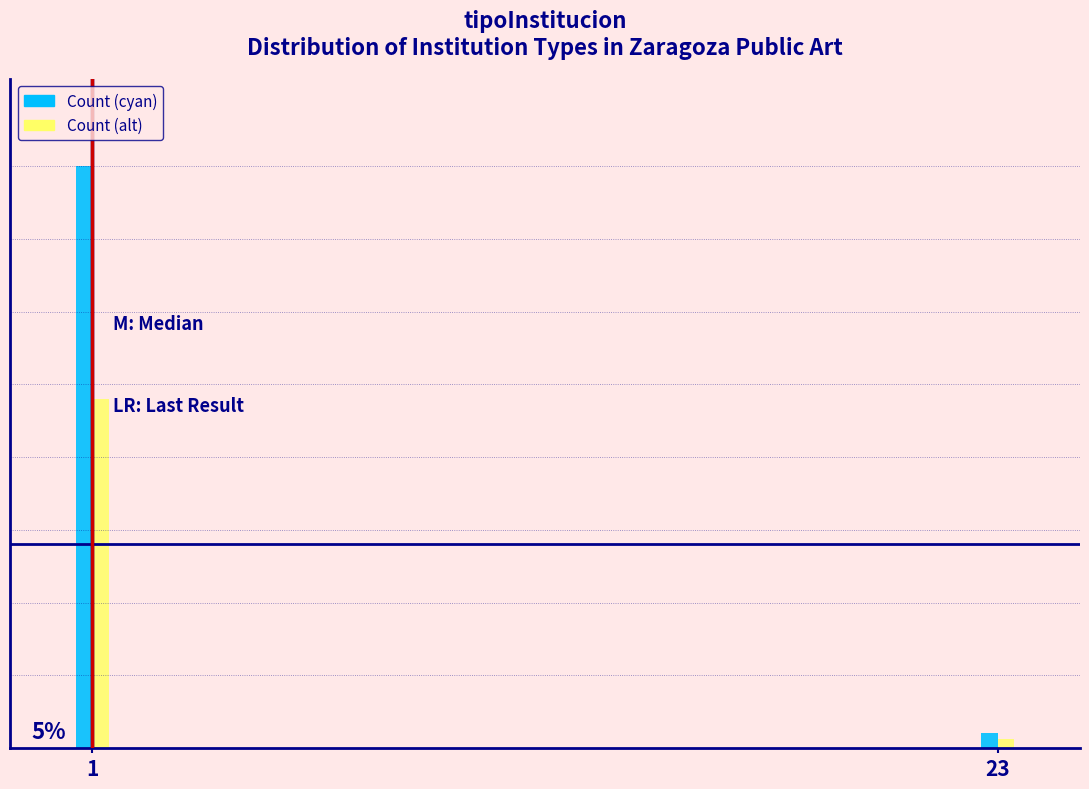

What are all the series names shown in the legend?

Count (cyan), Count (alt)